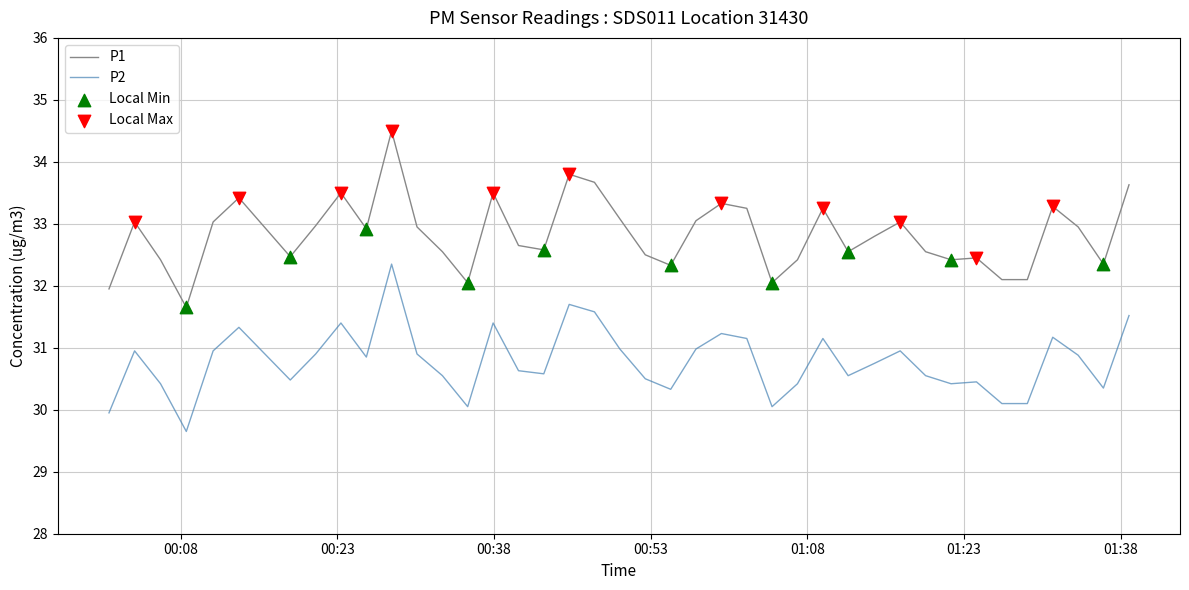

At how many categories does at least one series exceed 32?

38